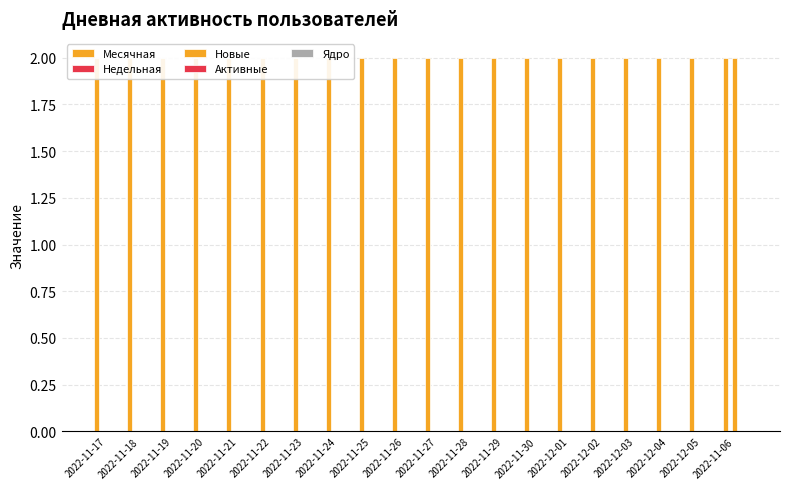

How many data points does each series have?

20